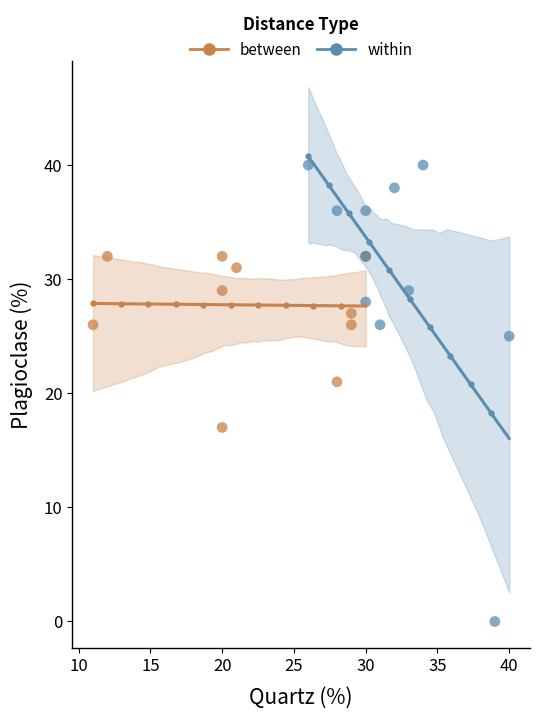

Which series has the largest Y range (max minus min)?

within